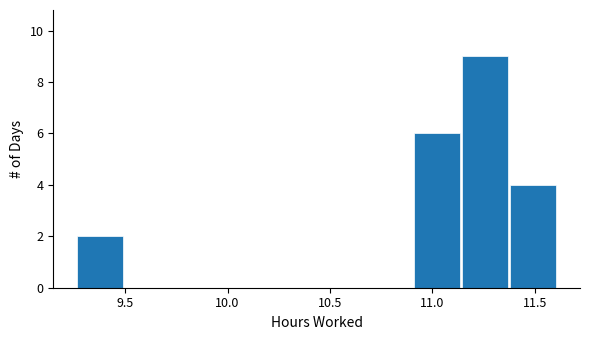

How tall is the bar that spans 9.260 to 9.495 on the x-axis? Neither the bar edges nor the heights are printed on the chart, so give them approximately, as read against the axes.

2